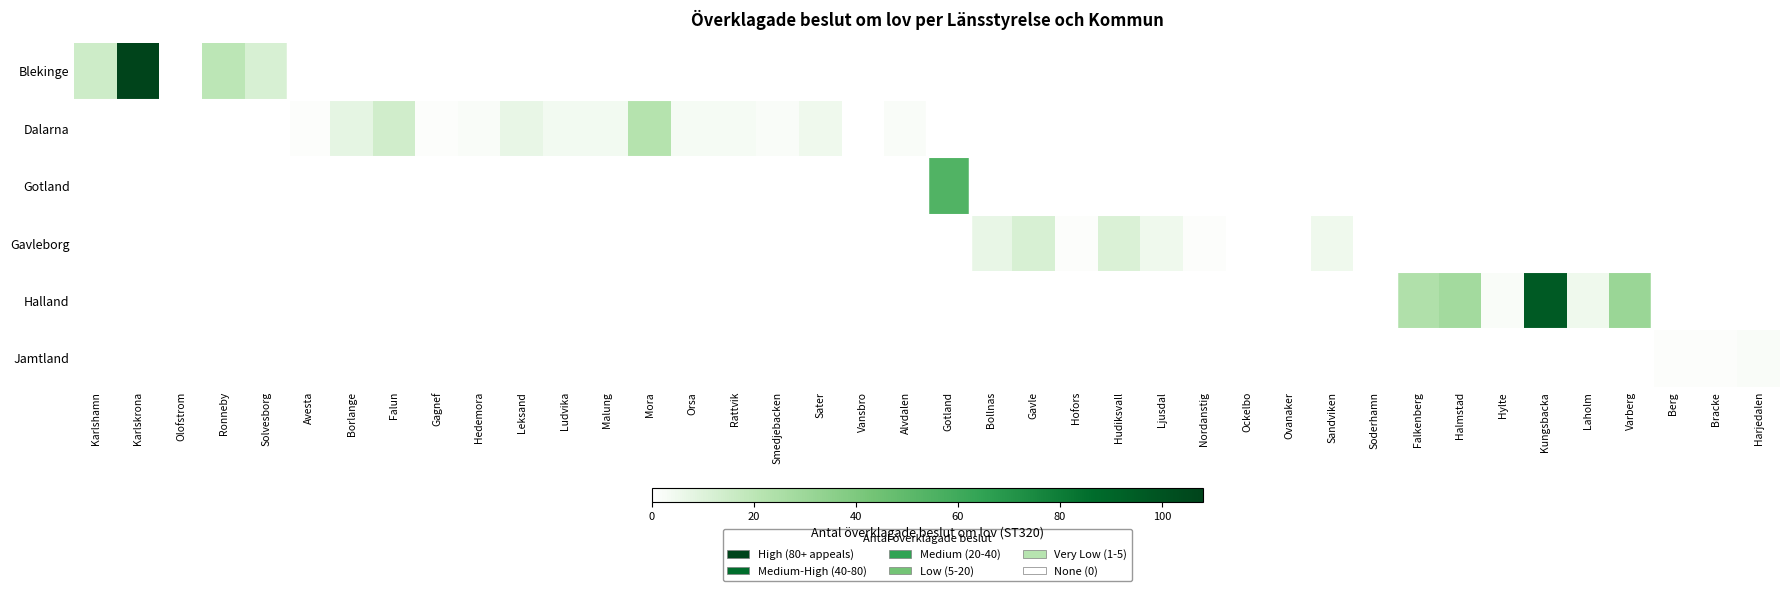

Which category has the lowest value across all series?

Olofstrom